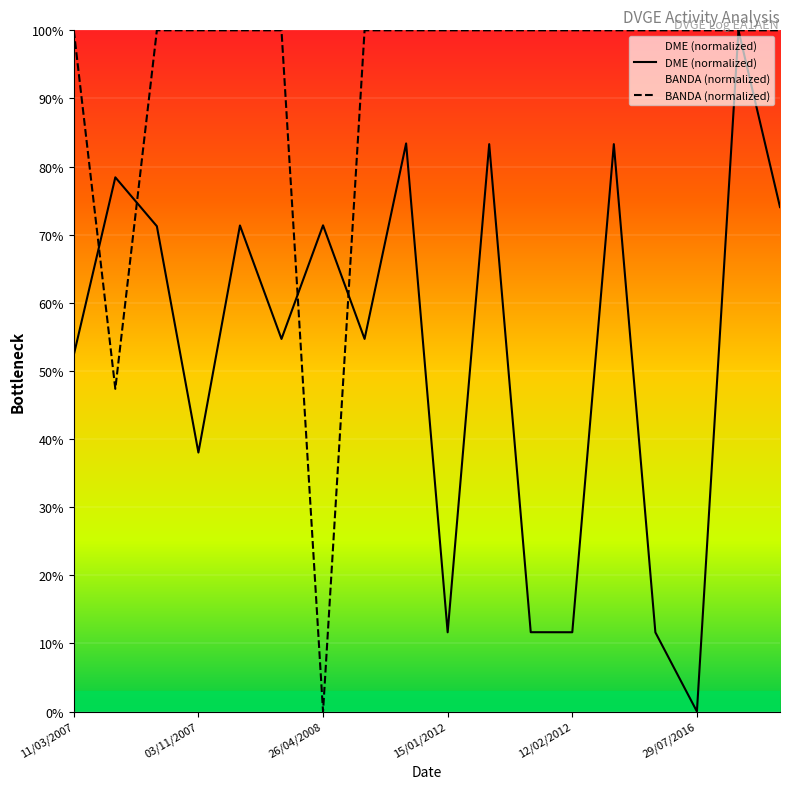

Where is DME (normalized) nearest to the value 50?

11/03/2007